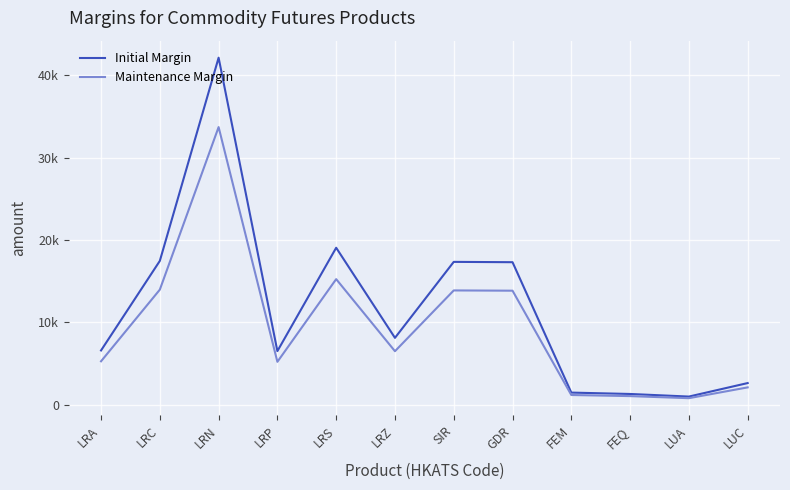

Is it true that Initial Margin equals 1463 at FEM?

True